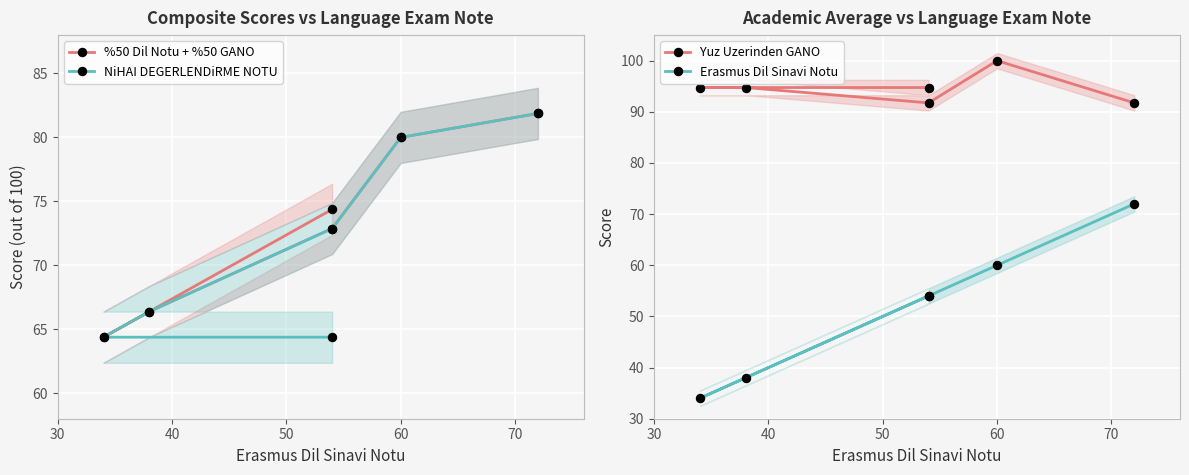

List the series in order of their peak value, lowest first.

Erasmus Dil Sinavi Notu, %50 Dil Notu + %50 GANO, NiHAI DEGERLENDiRME NOTU, Yuz Uzerinden GANO